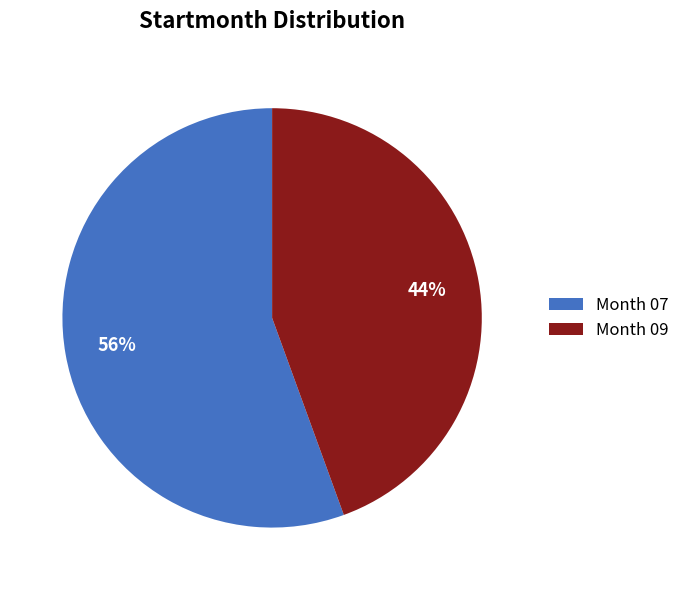

Rank the categories by value from highest to lowest.

Month 07, Month 09